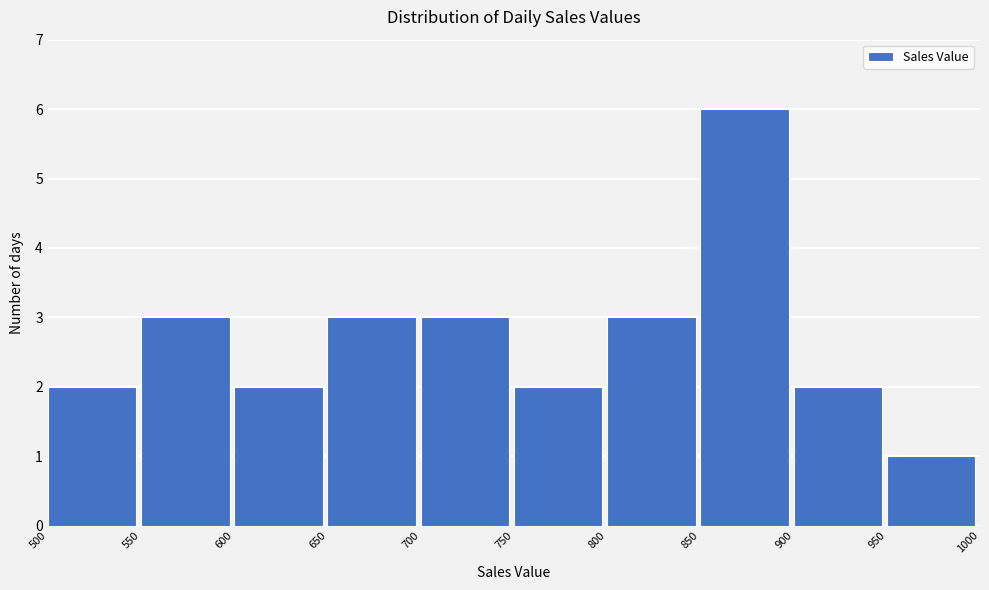

What is the height of the bar covering 600 to 650 on the x-axis? The values are not printed on the chart, so give them approximately, as read against the axis.

2